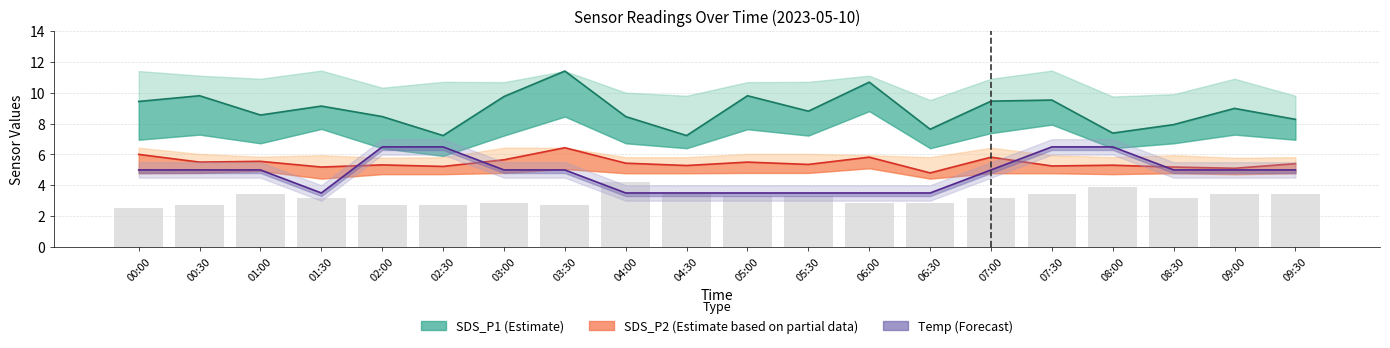

Which category has the lowest value across all series?

01:30